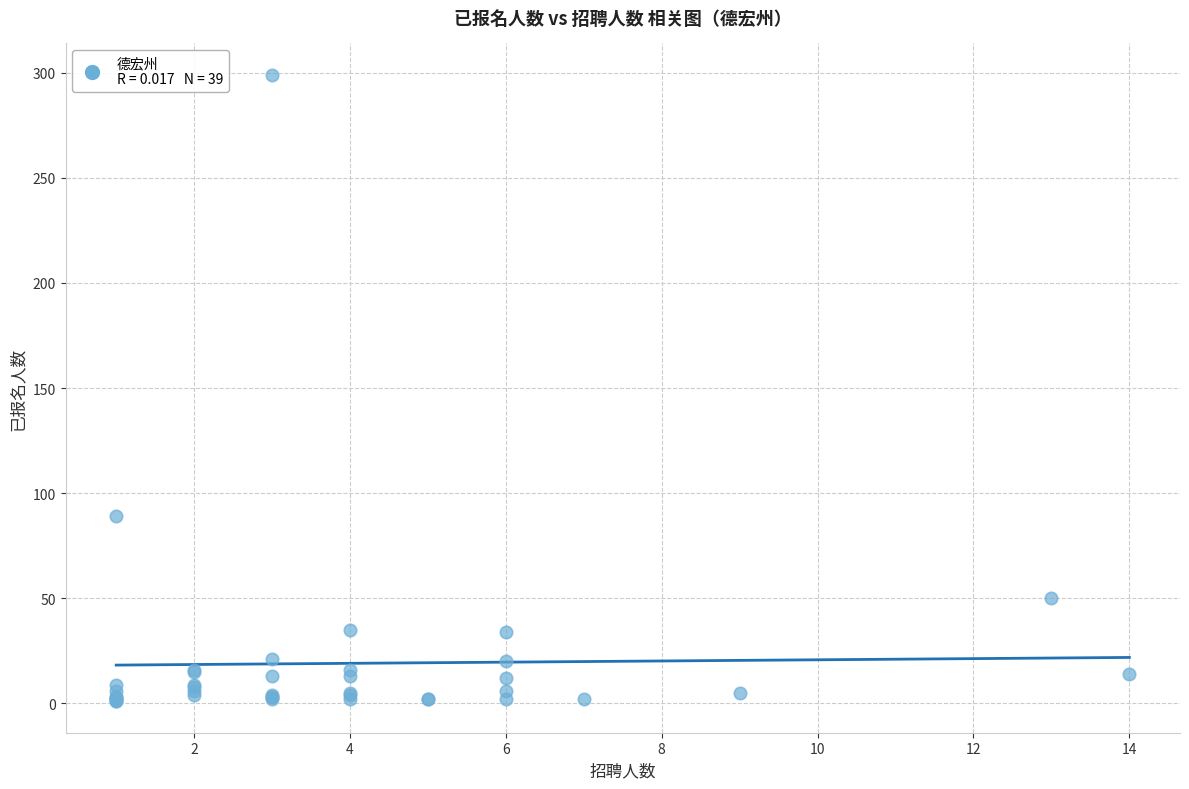

What Y value in the scatter plot is closest to 150?

89